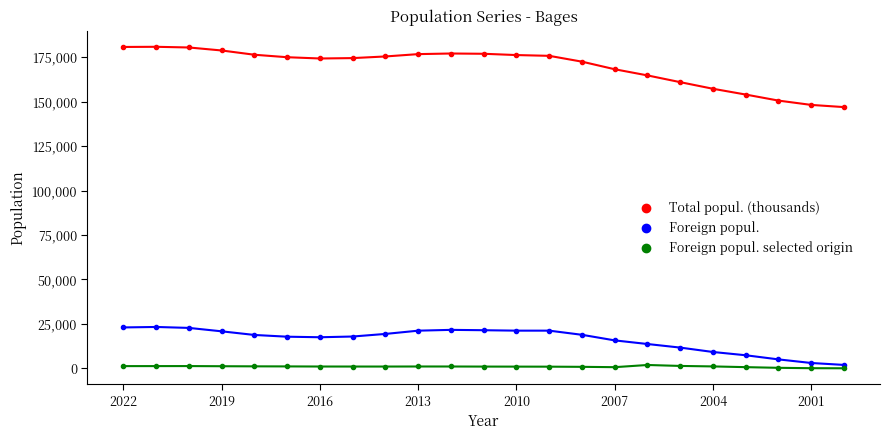

Is this an area chart (filled region under the line)?

No